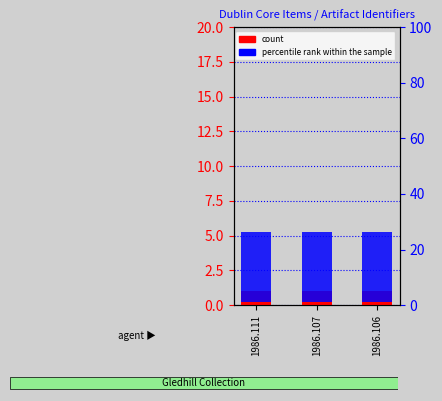

Reading left to right, transcribe all the data shown in this chart.

count: 1	1	1
percentile rank within the sample: 25	25	25